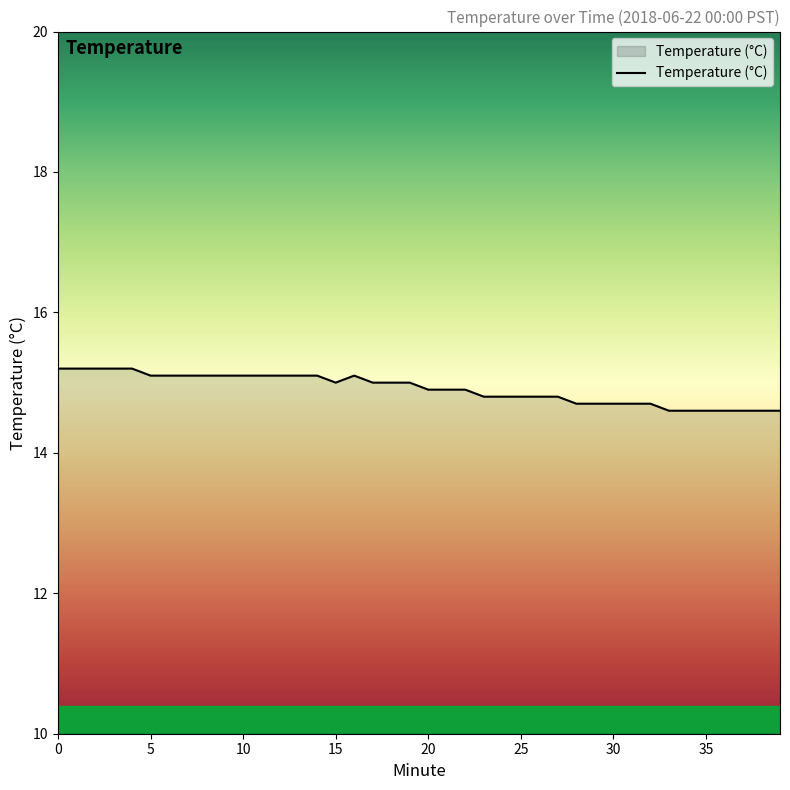

What is the maximum value shown in the chart?

15.2